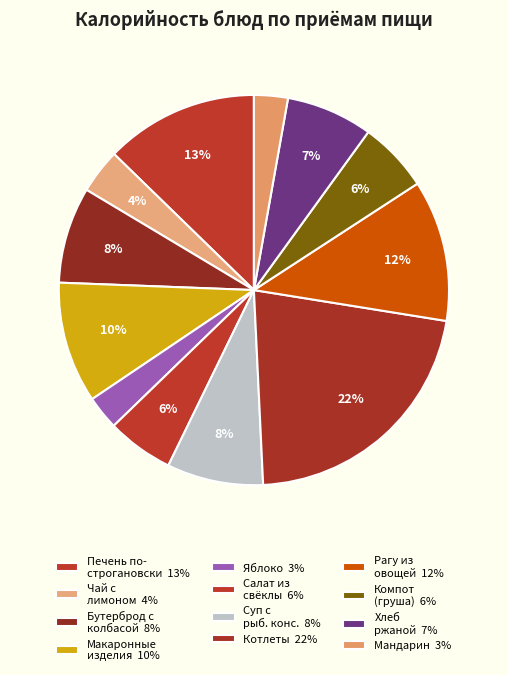

To the nearest percent, what is the average slice percentage?

8%